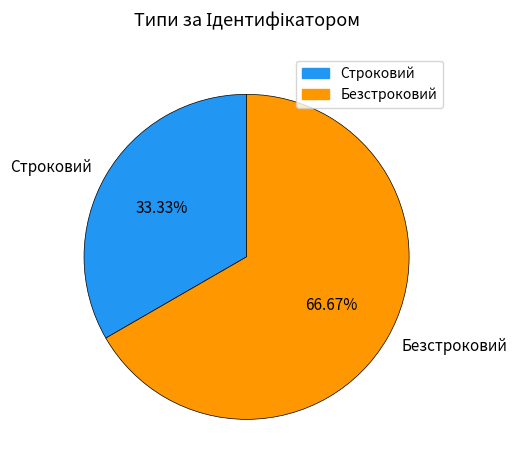

Is it true that Строковий is 33% of the pie?

True